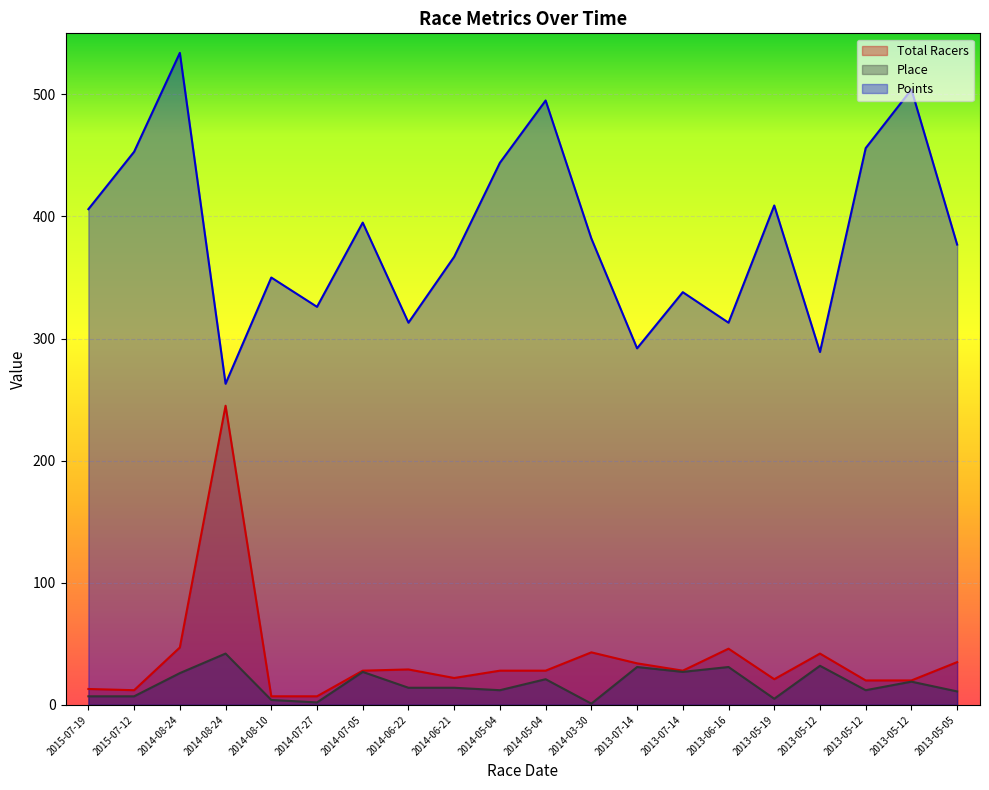

Which series has the largest total across all categories?

Points